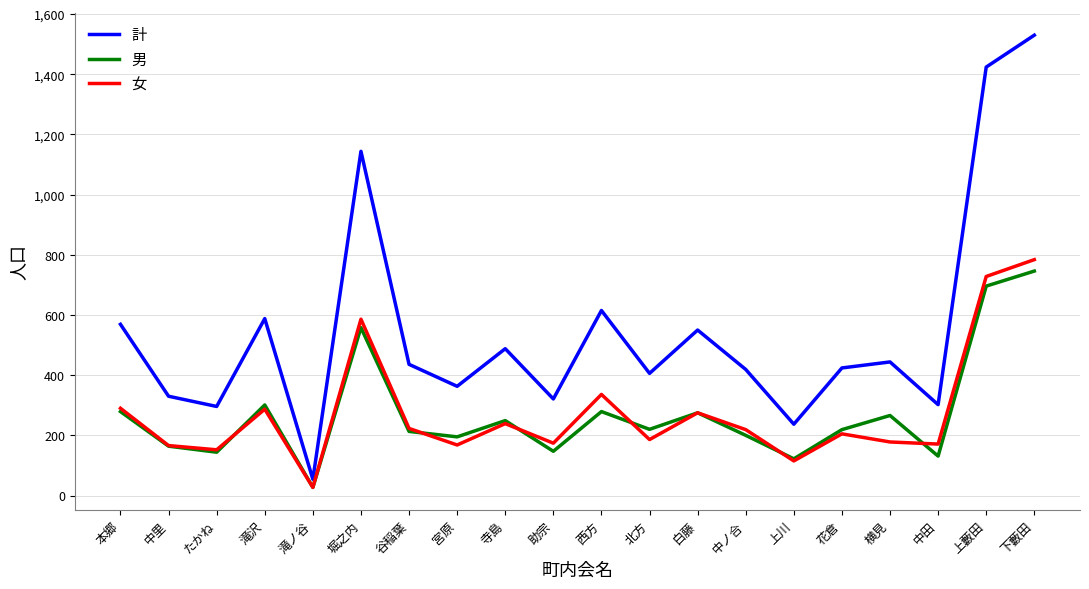

What is the difference between the maximum and minimum values in the 女 series?

757